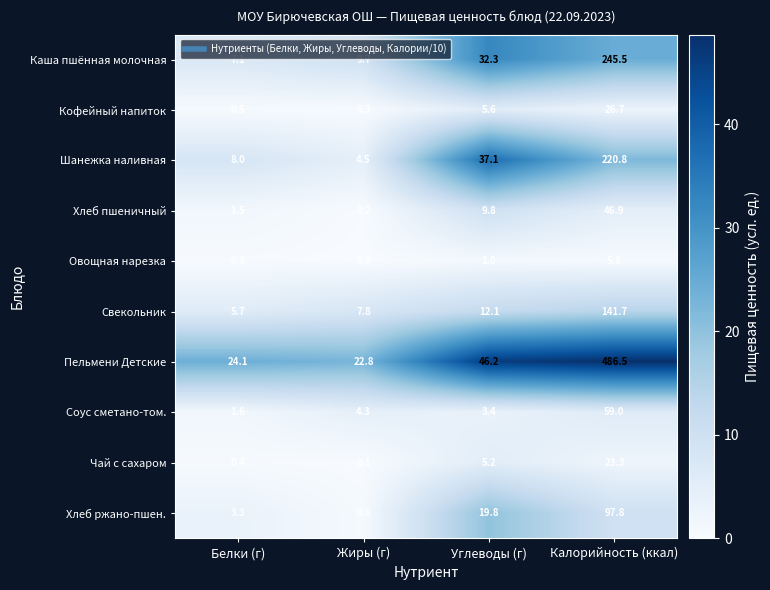

Is the value of Хлеб пшеничный at Углеводы (г) greater than the value of Пельмени Детские at Углеводы (г)?

No